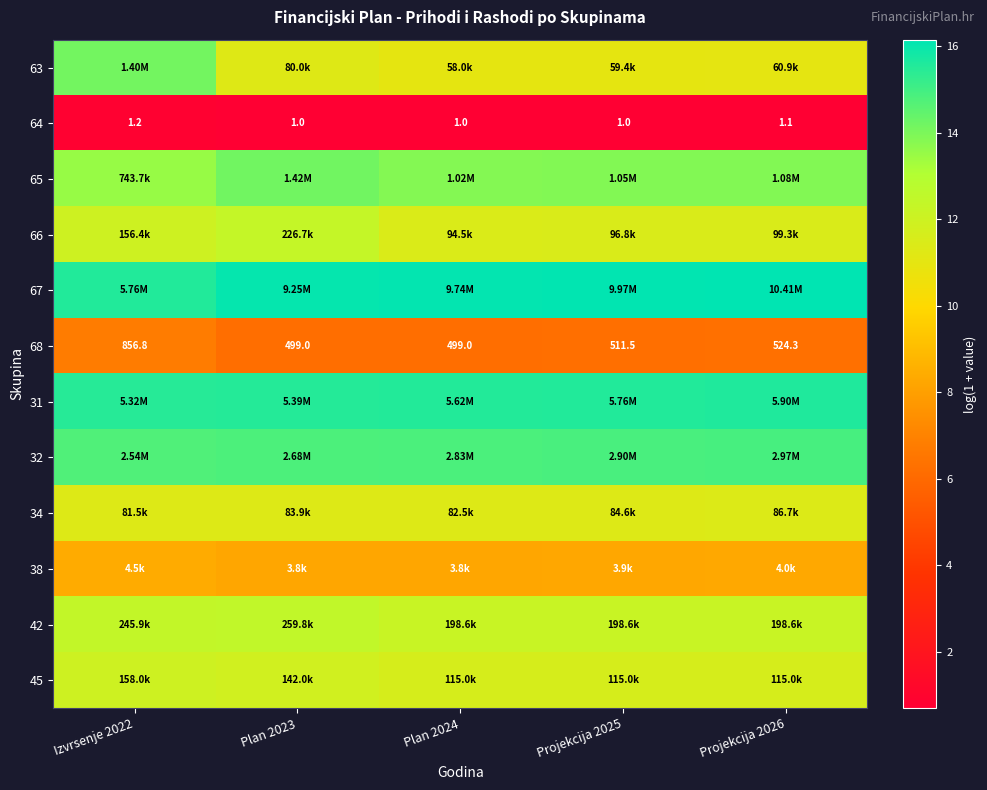

What is the lowest value of the 42 series?

12.2